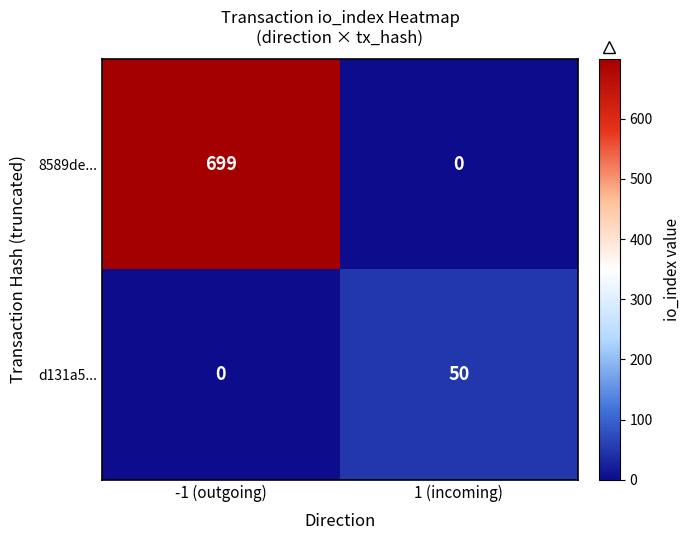

Between -1 (outgoing) and 1 (incoming), which series saw the biggest shift?

8589de...